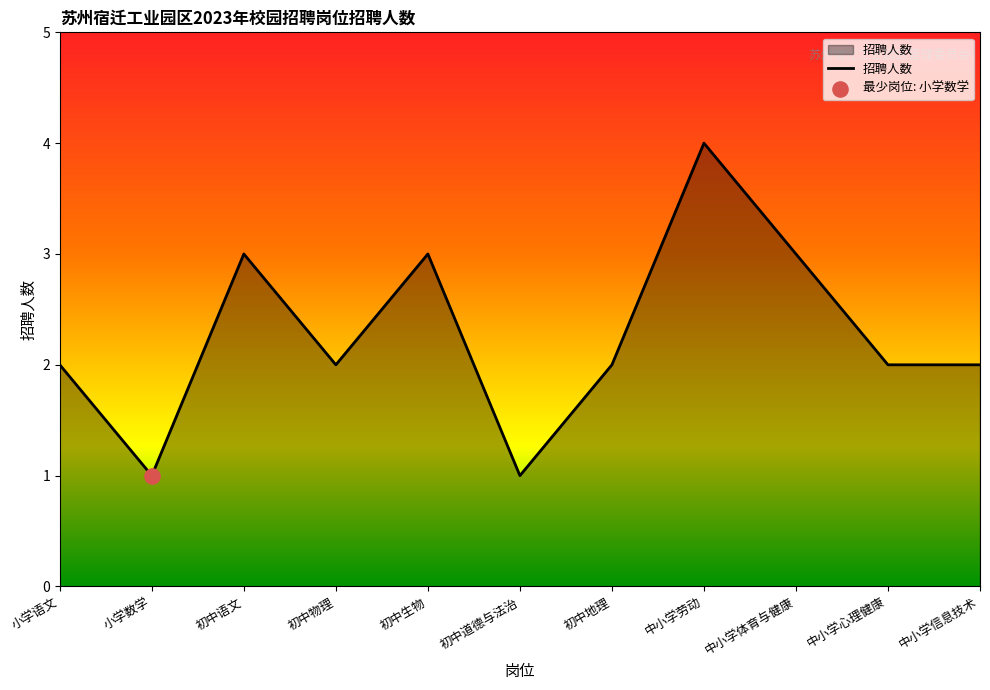

Between 中小学体育与健康 and 初中地理, which is larger?

中小学体育与健康